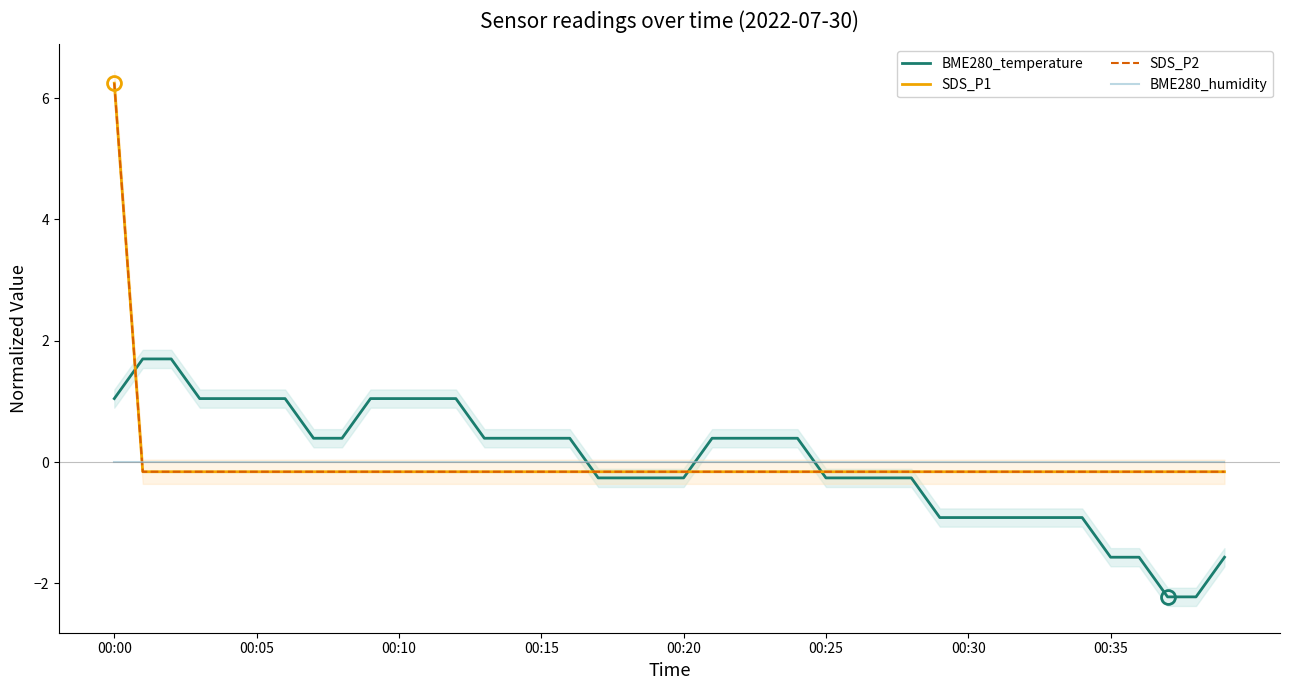

Does the chart display data point markers on the line(s)?

No